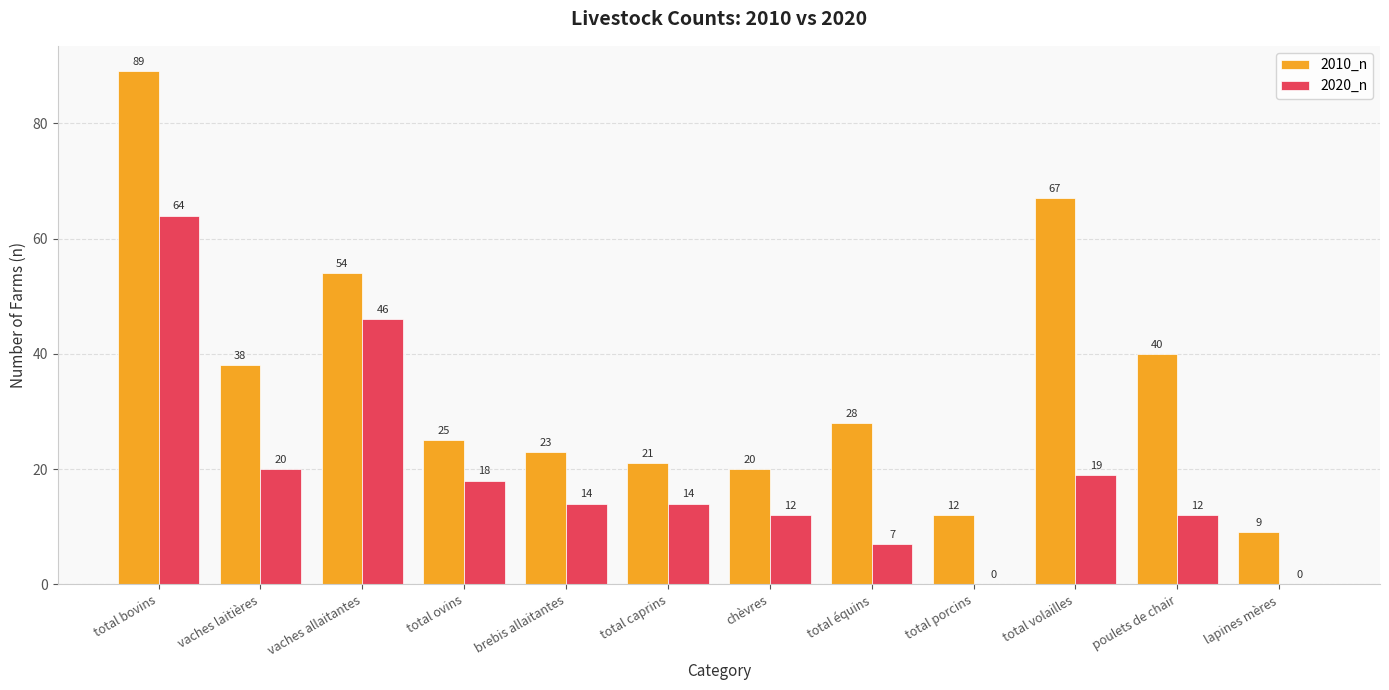

Where is 2010_n nearest to the value 49?

vaches allaitantes